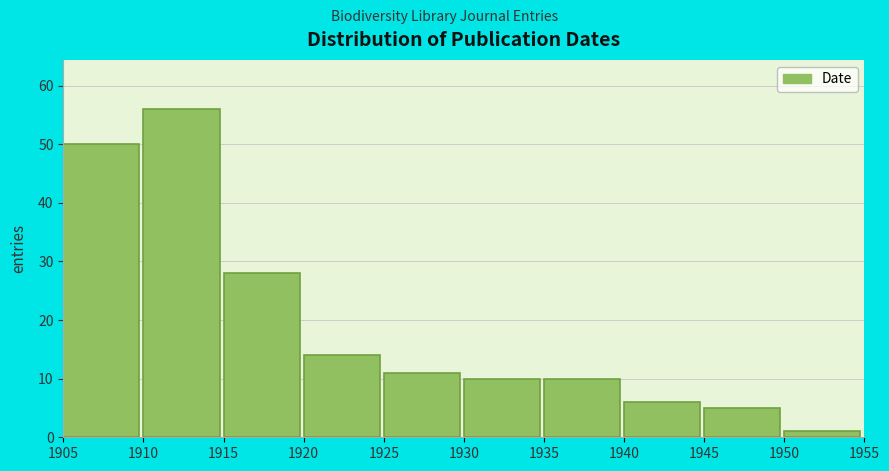

Reading right to left, extract all data points from this chart.

1950=1	1945=5	1940=6	1935=10	1930=10	1925=11	1920=14	1915=28	1910=56	1905=50